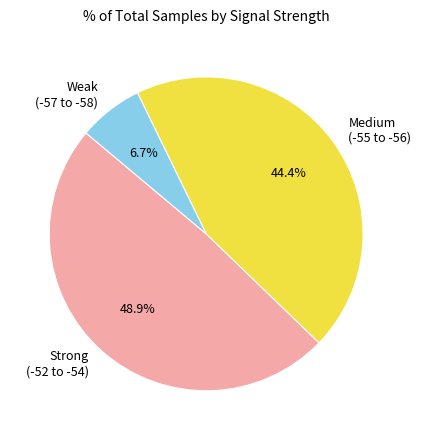

Is Weak (-57 to -58) the majority of the pie?

No